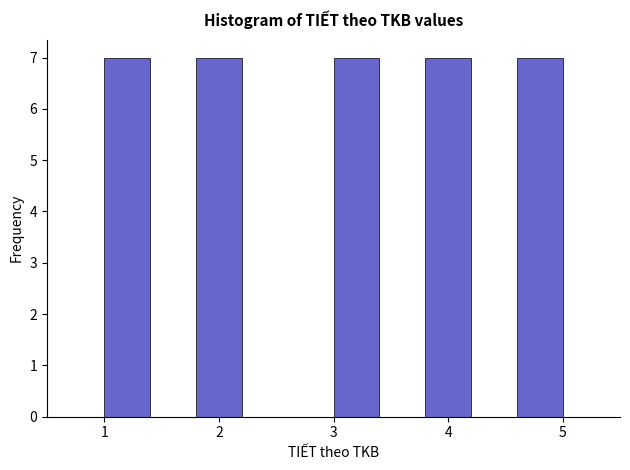

Reading left to right, list every bar in this chart as the range it spans on the x-axis followed by its height. The values are not printed on the chart, so give them approximately, as read against the axis.

1.0 to 1.4: 7
1.4 to 1.8: 0
1.8 to 2.2: 7
2.2 to 2.6: 0
2.6 to 3.0: 0
3.0 to 3.4: 7
3.4 to 3.8: 0
3.8 to 4.2: 7
4.2 to 4.6: 0
4.6 to 5.0: 7